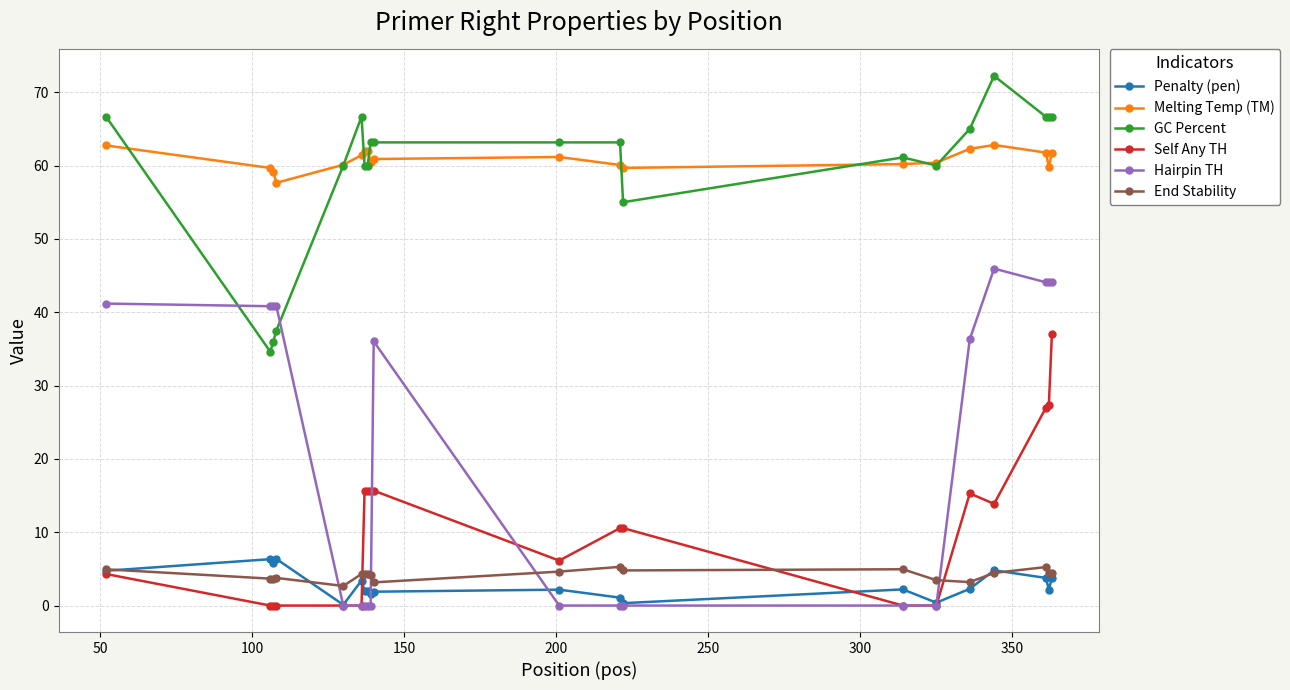

Is this an area chart (filled region under the line)?

No